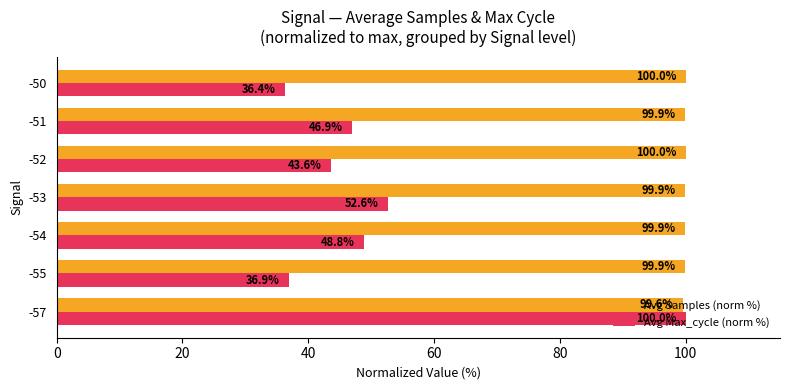

Is the value of Avg Max_cycle (norm %) at -53 greater than the value of Avg Samples (norm %) at -51?

No